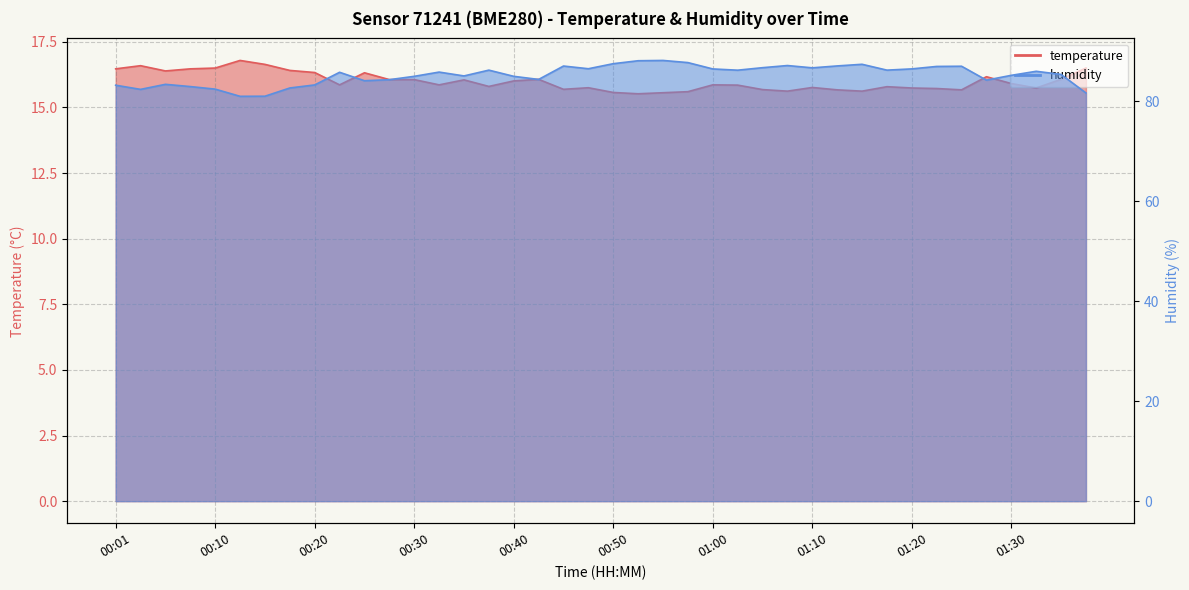

Which series has the largest total across all categories?

humidity